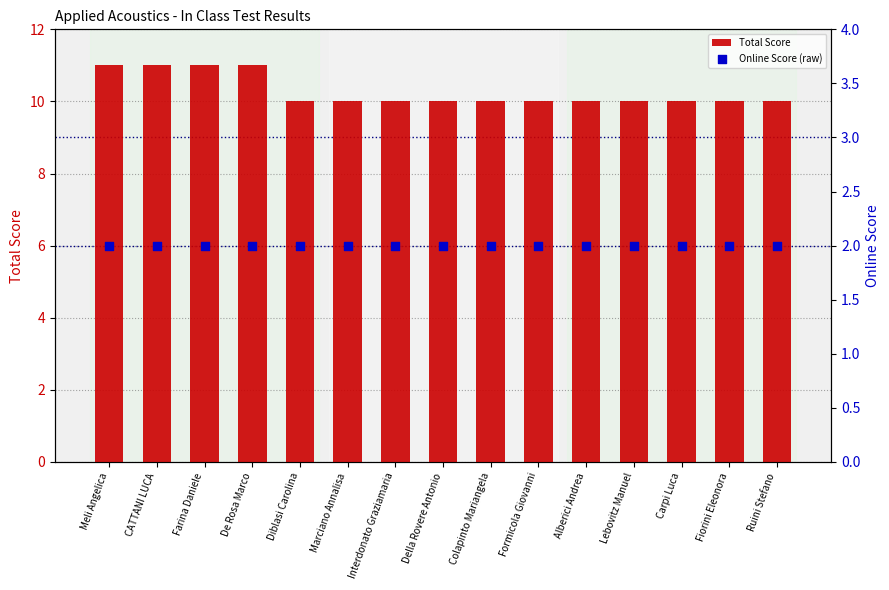

What is the total value across all series at Fiorini Eleonora?

12